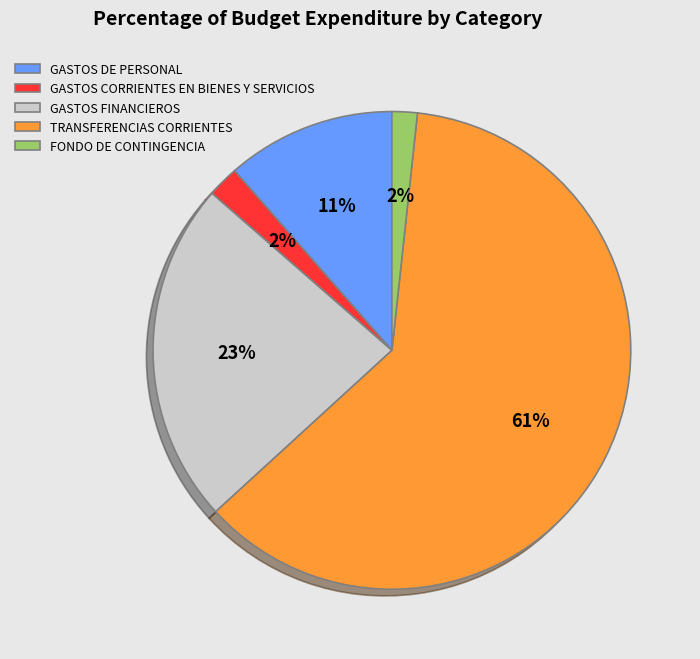

How many segments does this pie chart have?

5